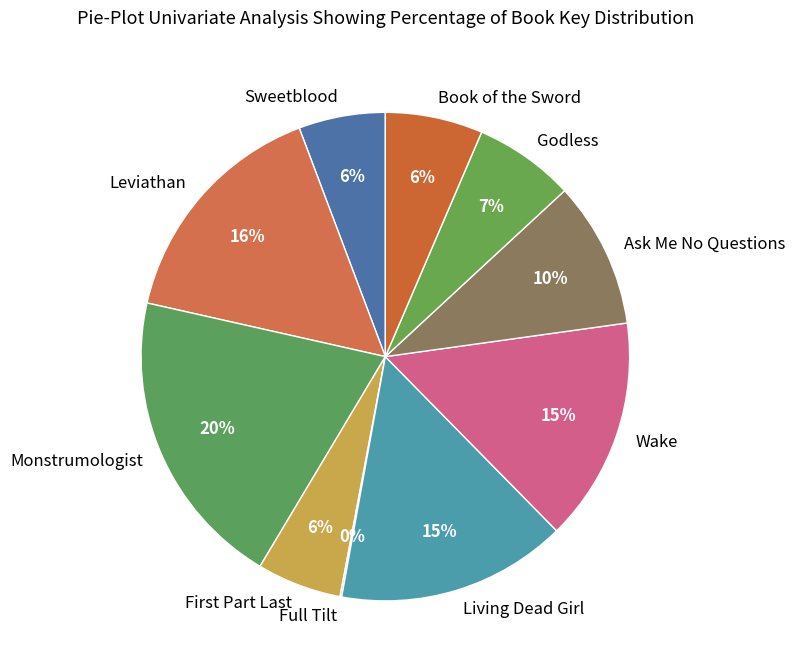

Is it true that Godless is 15% of the pie?

False